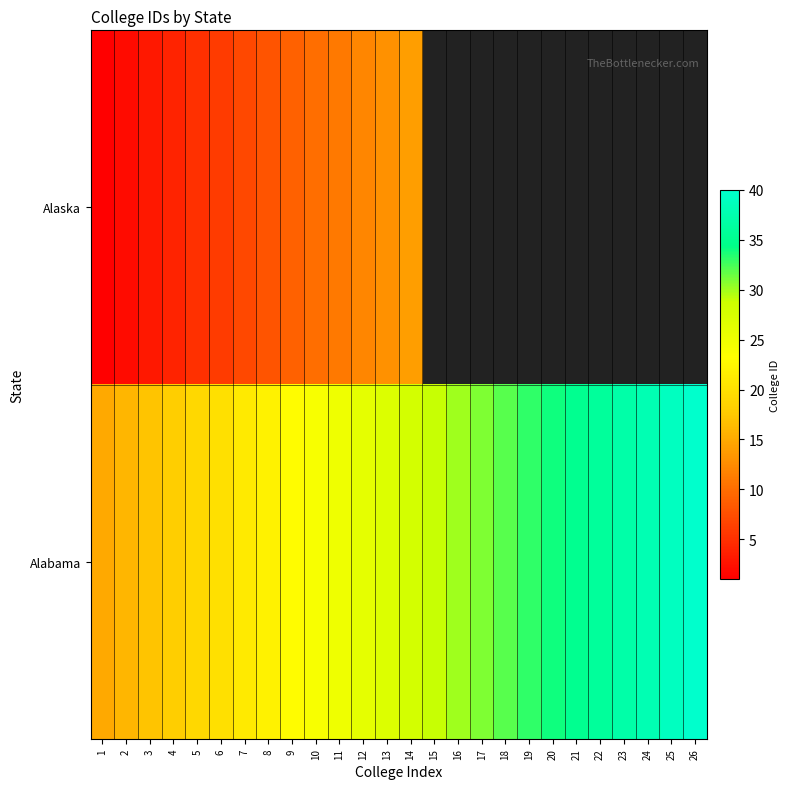

The Alaska series shows 3.8 at 7. True or false?

False